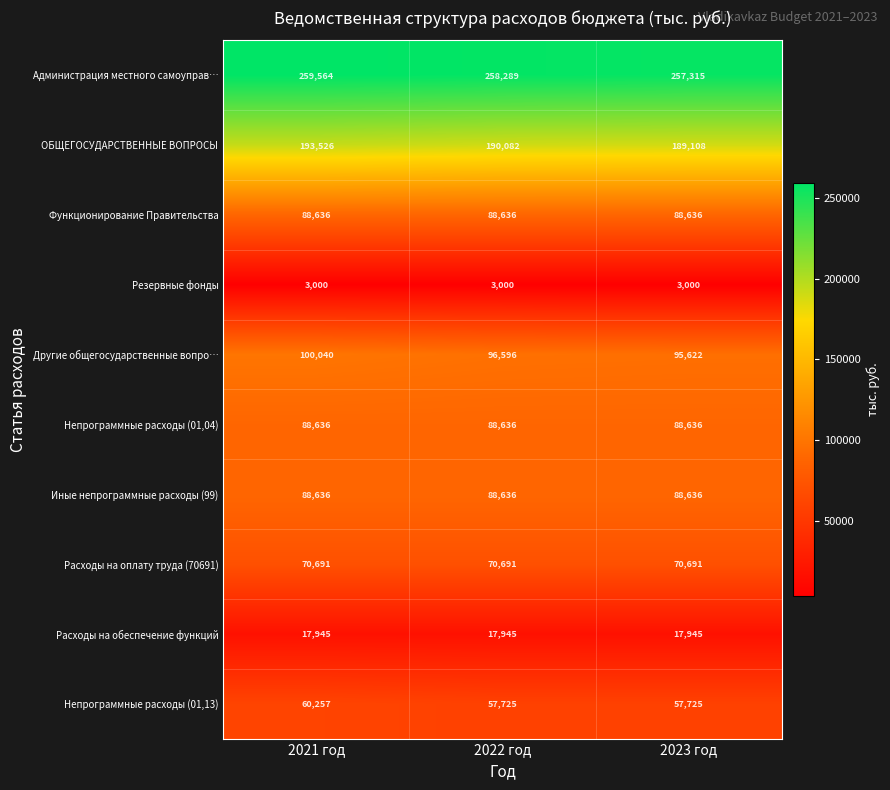

What is the difference between the highest and lowest values at 2022 год?

255289